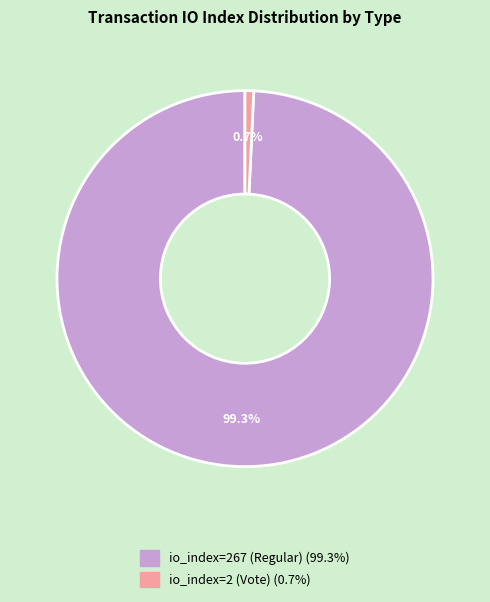

Which category has the smallest portion of the pie?

io_index=2 (Vote)